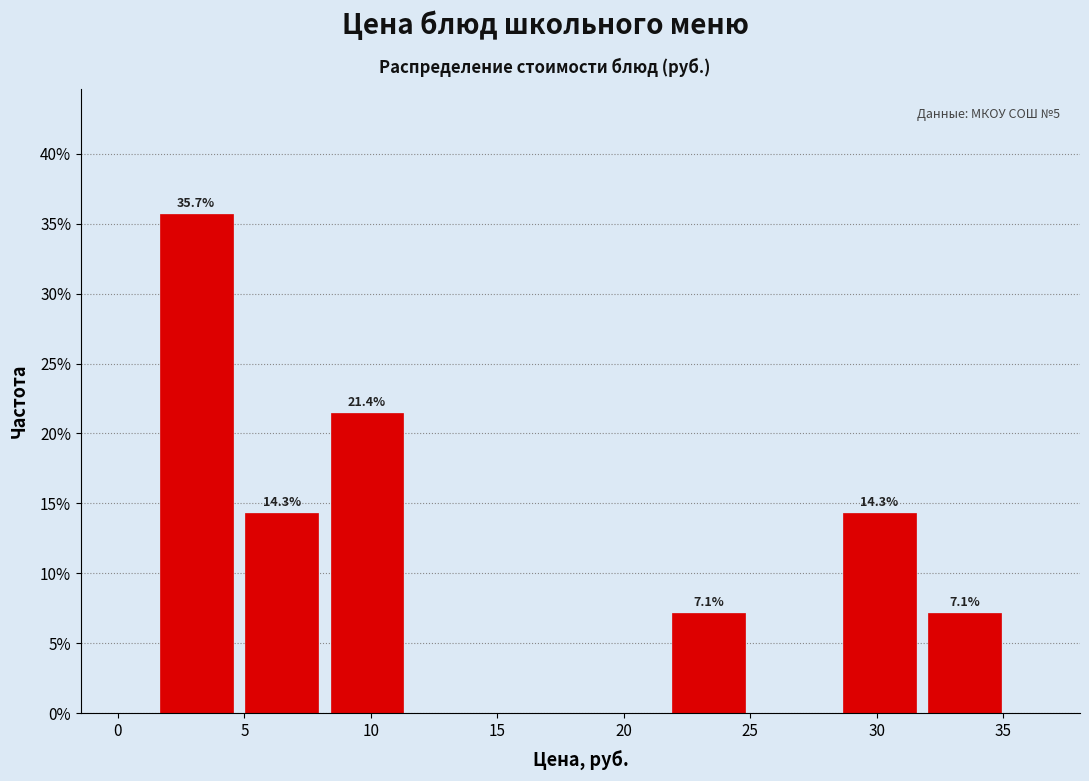

Which range on the x-axis has the tallest bar?

1.5 to 5.0